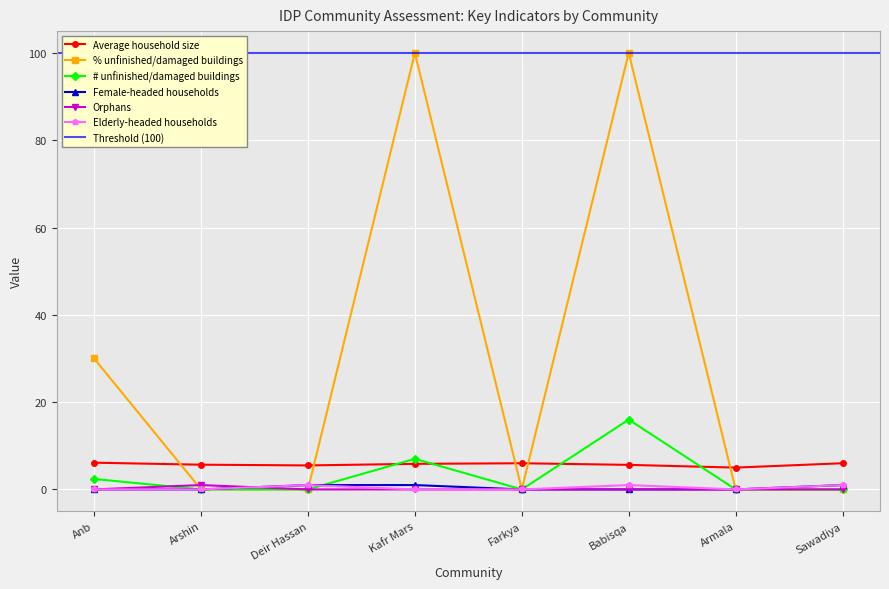

What is the difference between the # unfinished/damaged buildings values at Kafr Mars and Farkya?

7.0